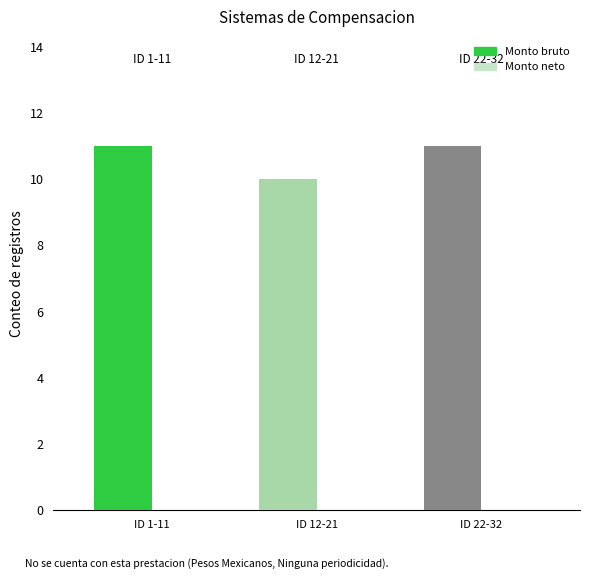

What is the value of the 1st bar from the left?

11